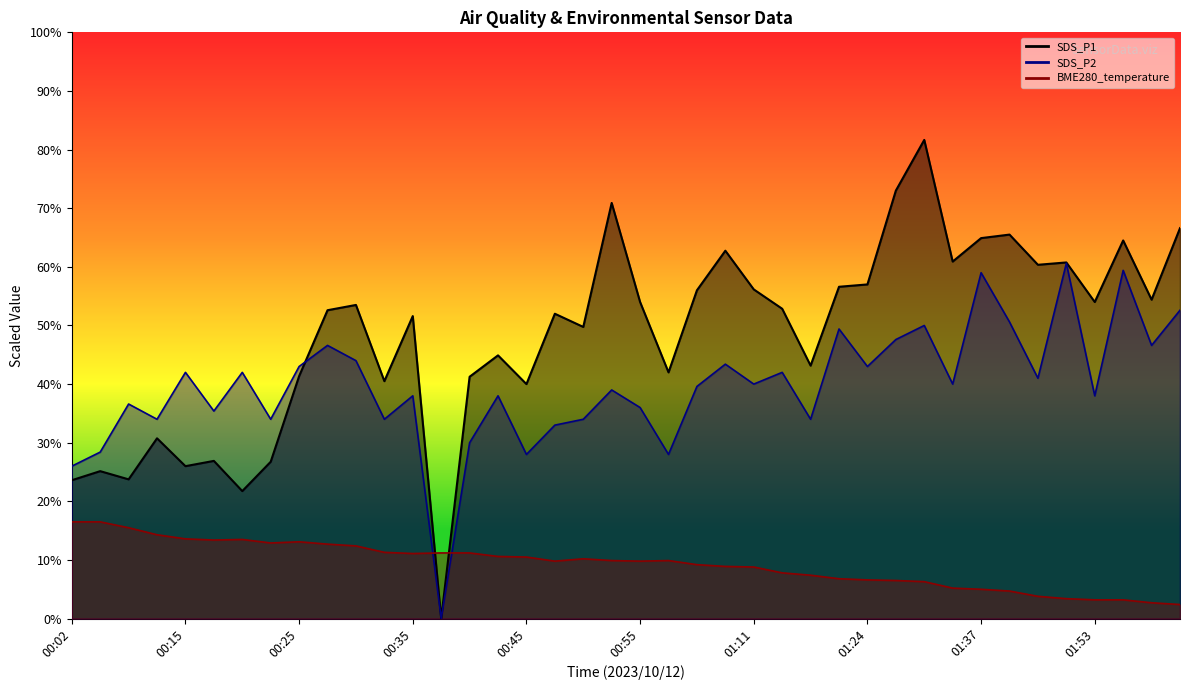

Is it true that SDS_P2 line equals 43.4 at 23?

True